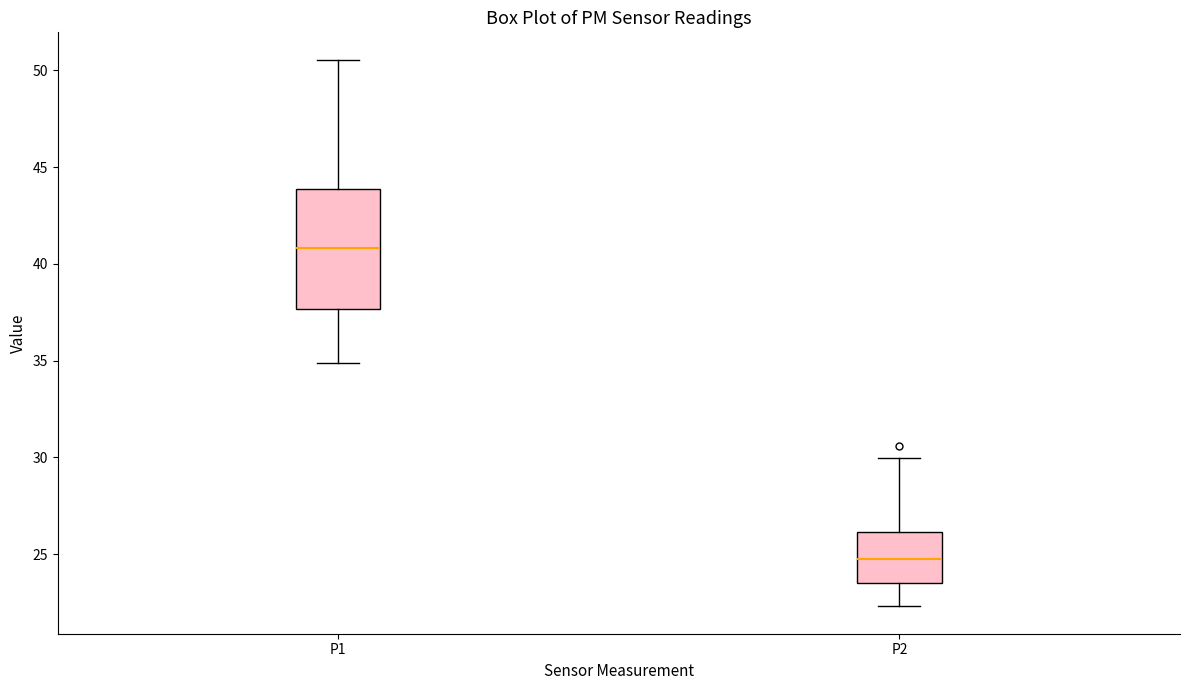

Which box's median line is the highest?

P1